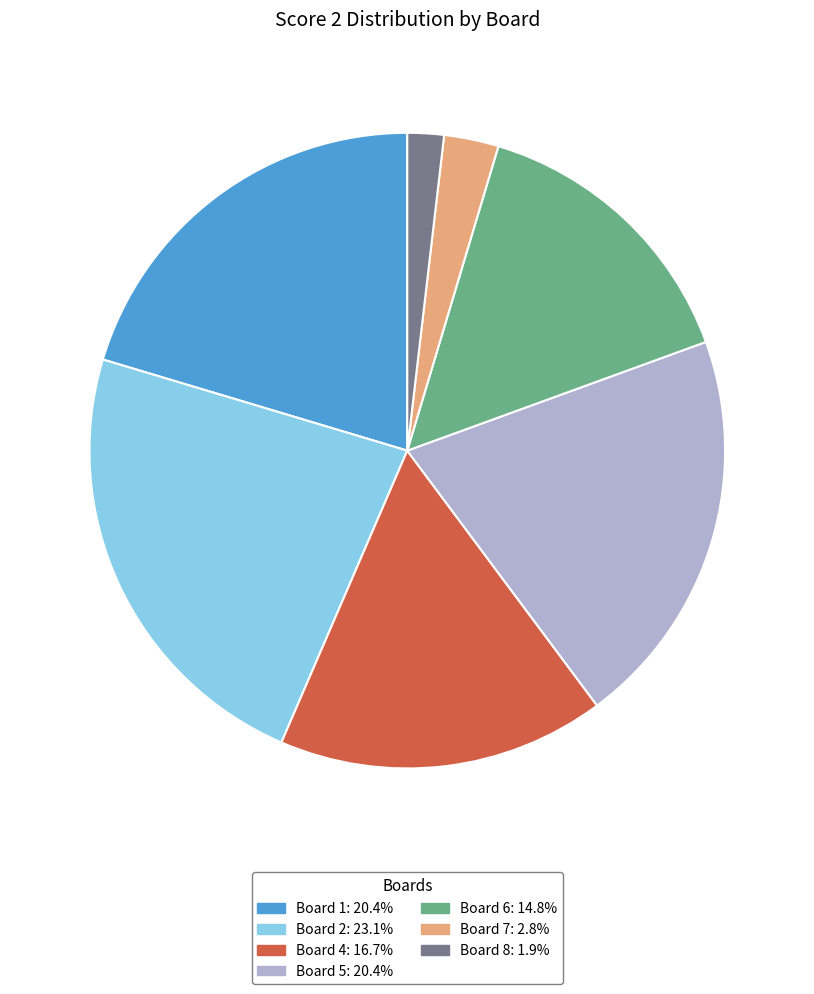

Is there any slice that represents more than half of the pie?

No